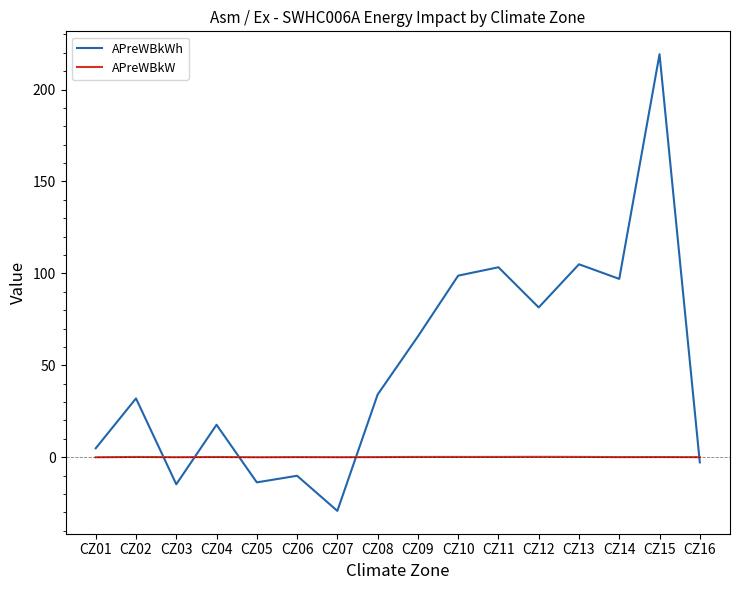

Between which two adjacent categories do APreWBkWh and APreWBkW first intersect?

CZ02 and CZ03